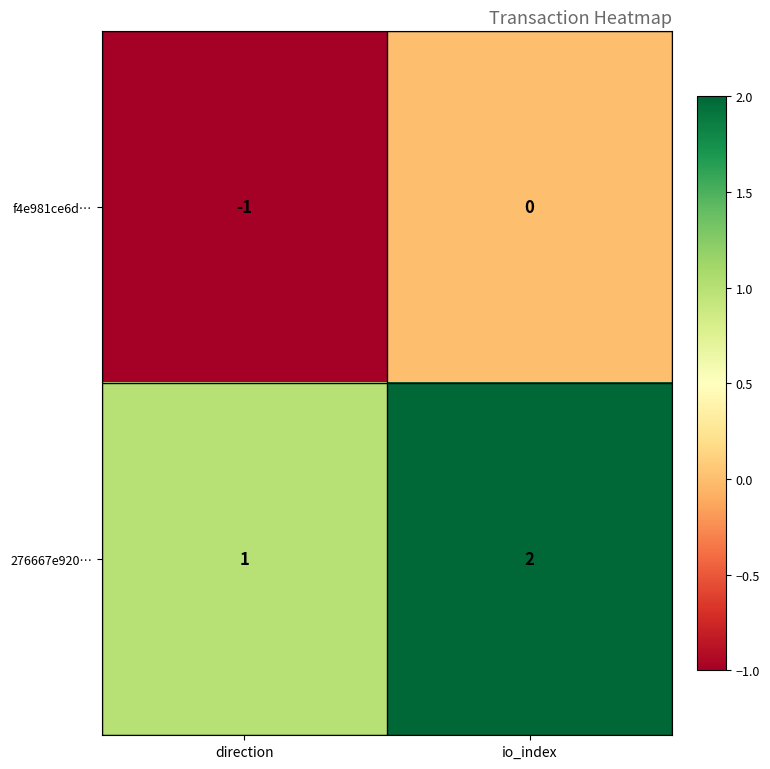

Rank the series at direction from lowest to highest value.

f4e981ce6d…, 276667e920…